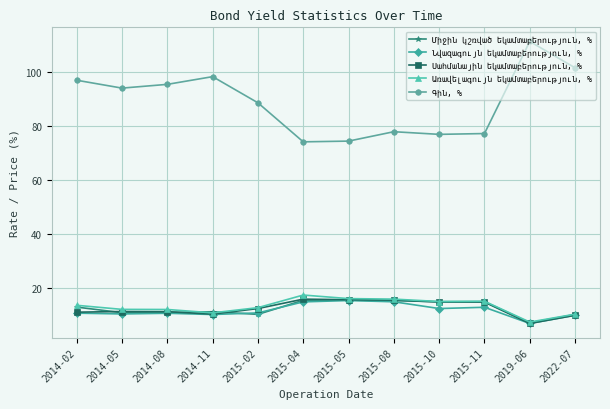

What is the total value across all series at 2014-08?

140.8